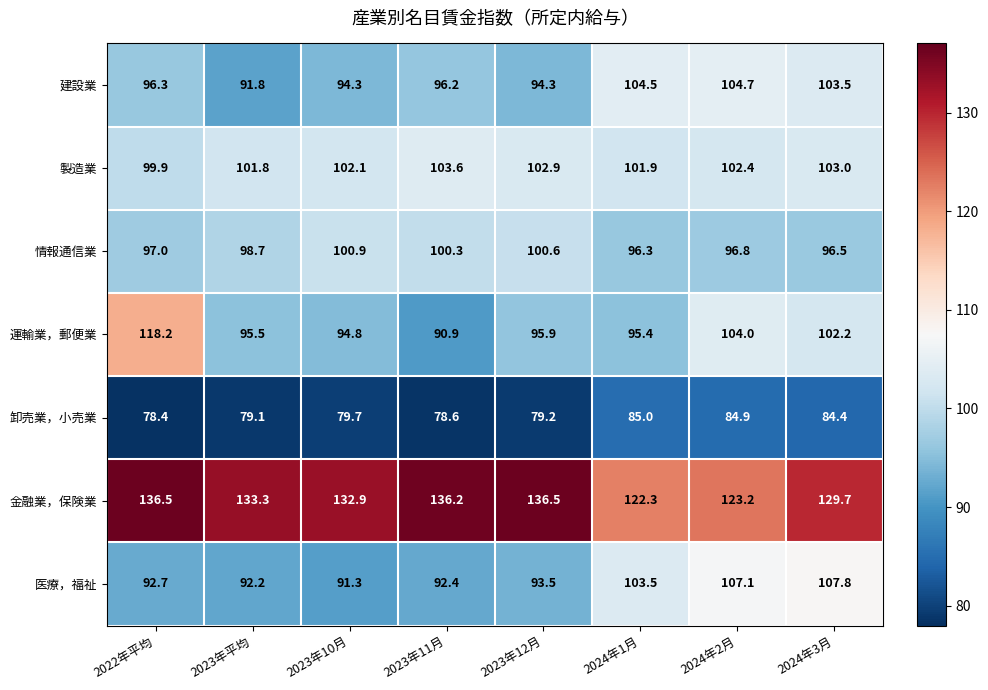

At which label does 医療，福祉 first exceed 93?

2023年12月